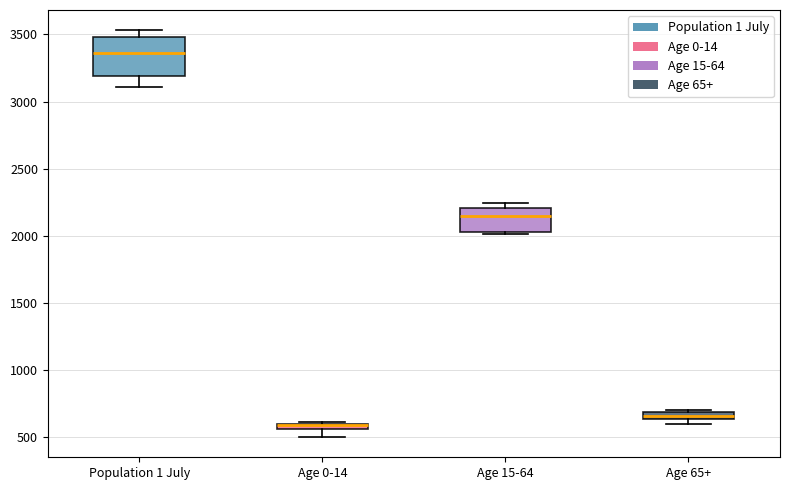

Where is the lower edge of the box for Age 0-14 on the y-axis? The values are not printed on the chart, so give them approximately, as read against the axis.

550